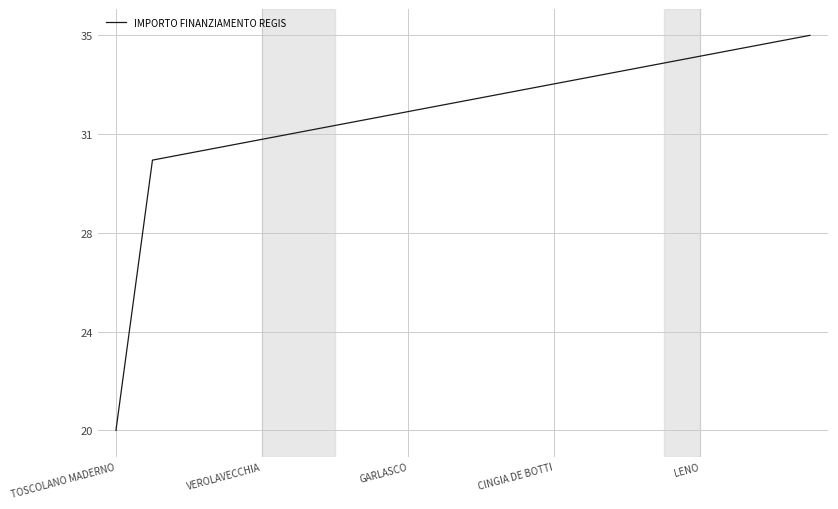

What is the greatest value displayed?

35.0